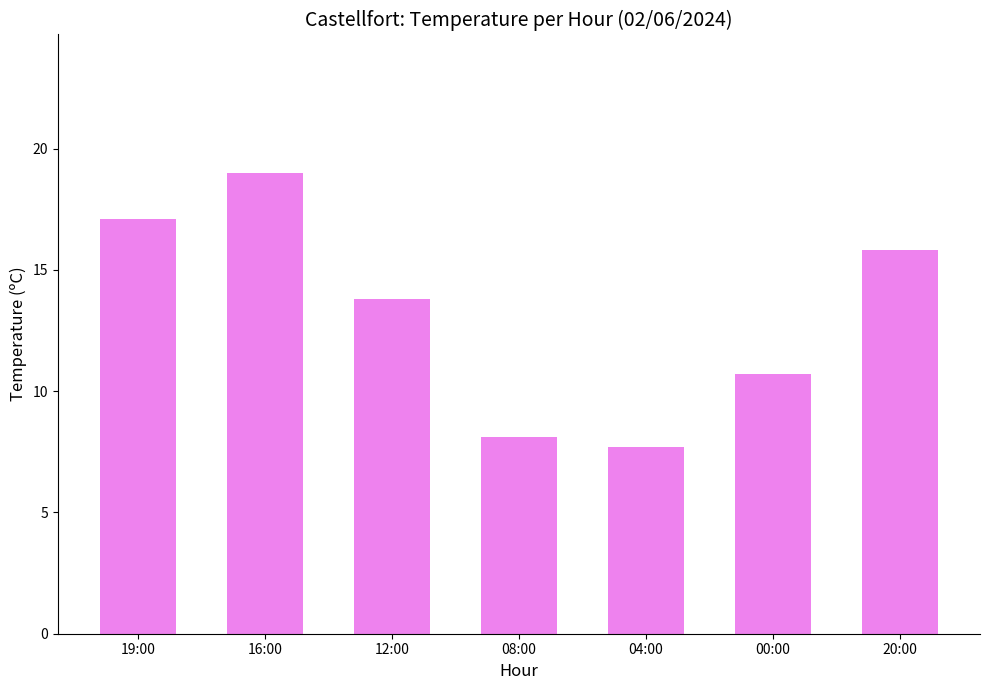

The value at 16:00 is 31.5. True or false?

False